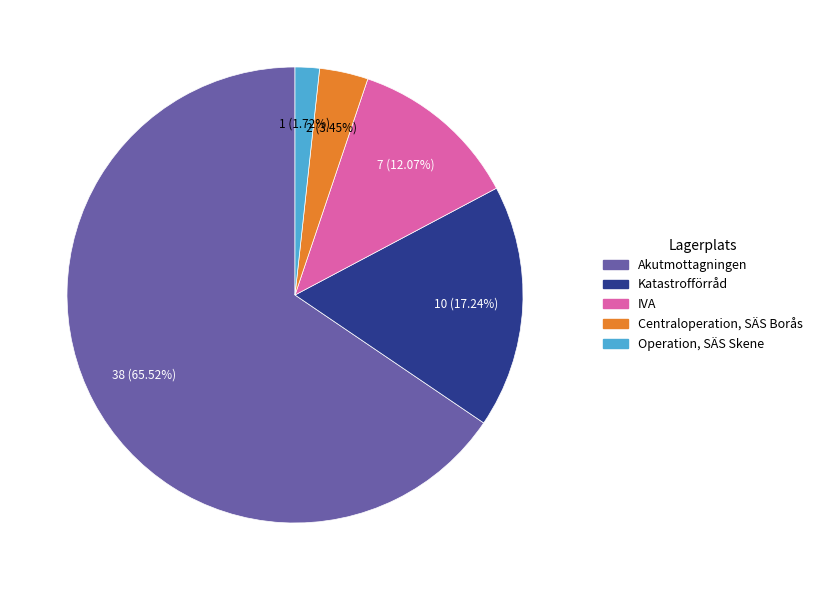

Does Akutmottagningen represent more than half of the total?

Yes